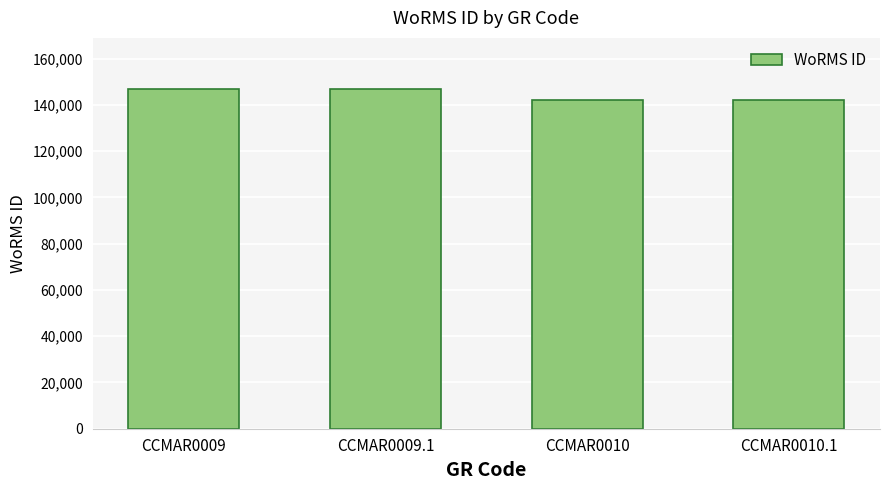

What is the smallest value displayed?

141907